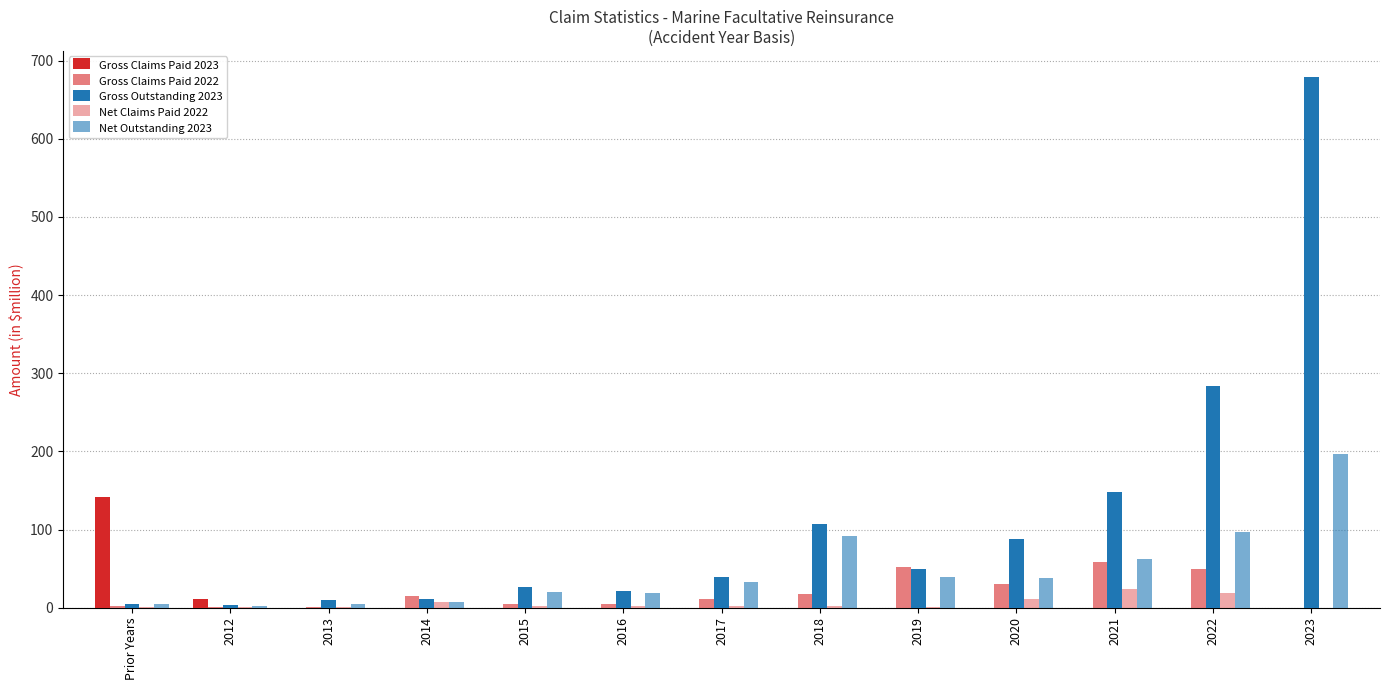

How many categories are shown in the chart?

13